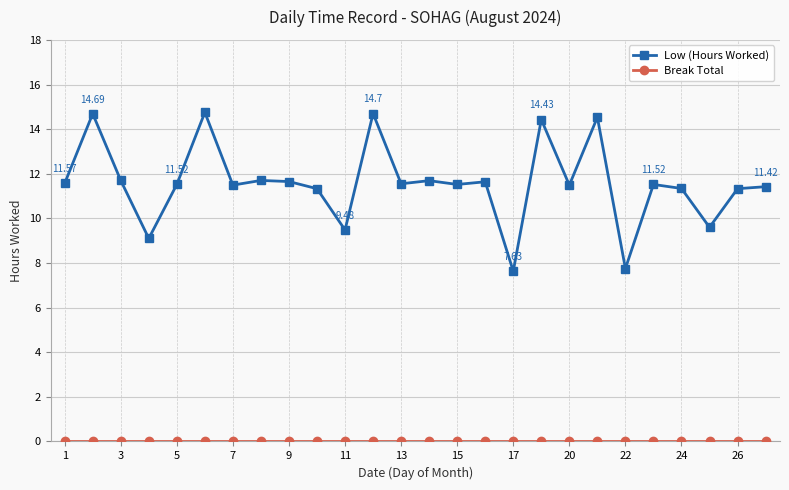

At how many categories does at least one series exceed 3?

26